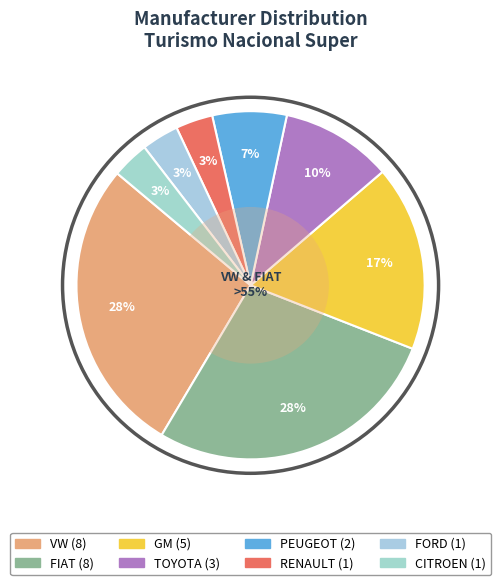

What percentage is the PEUGEOT slice, to the nearest percent?

7%